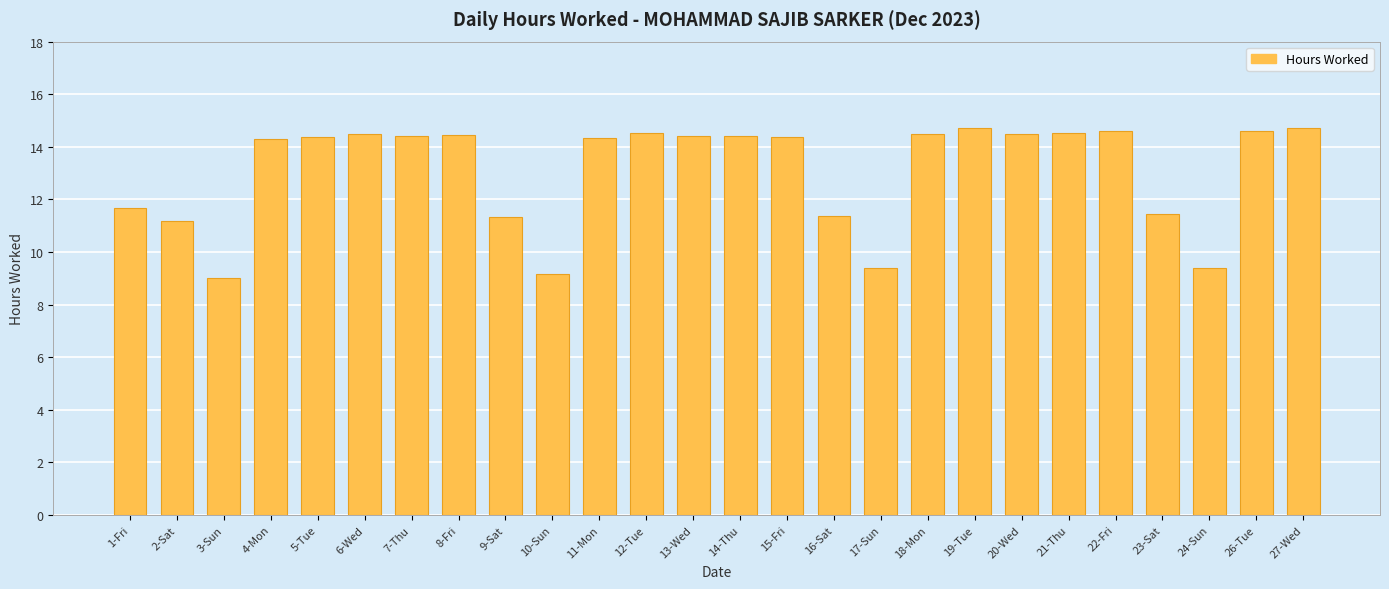

What position from the right is 22-Fri?

5